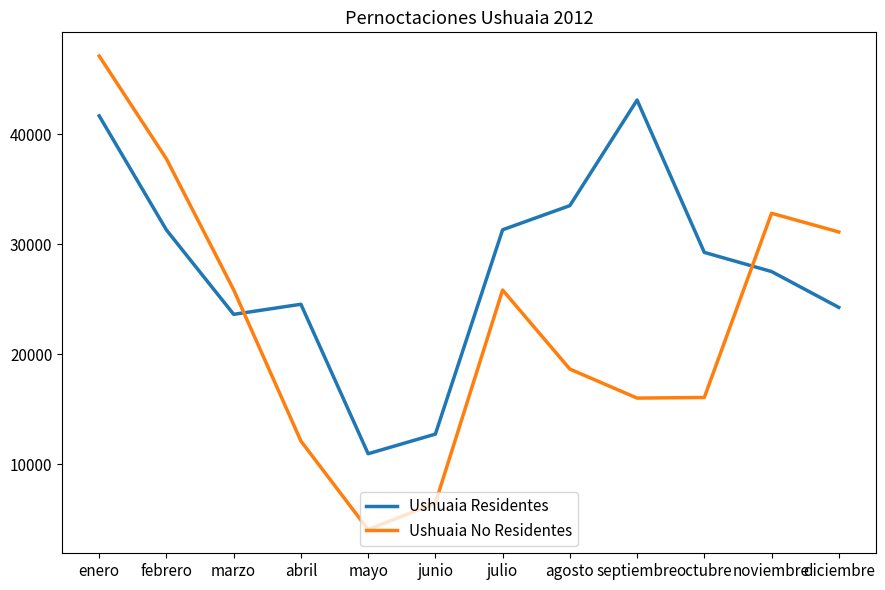

How many values in the Ushuaia No Residentes series are below 25827?

6